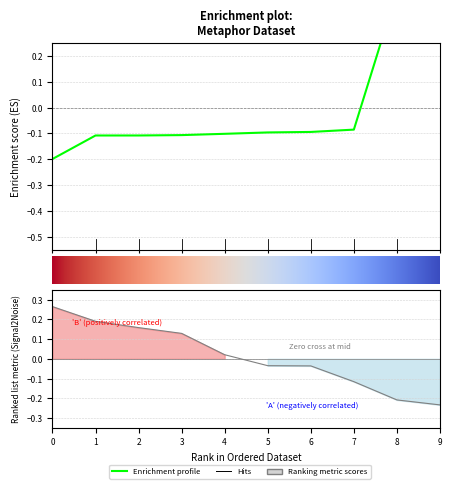

How many lines are shown in the chart?

1